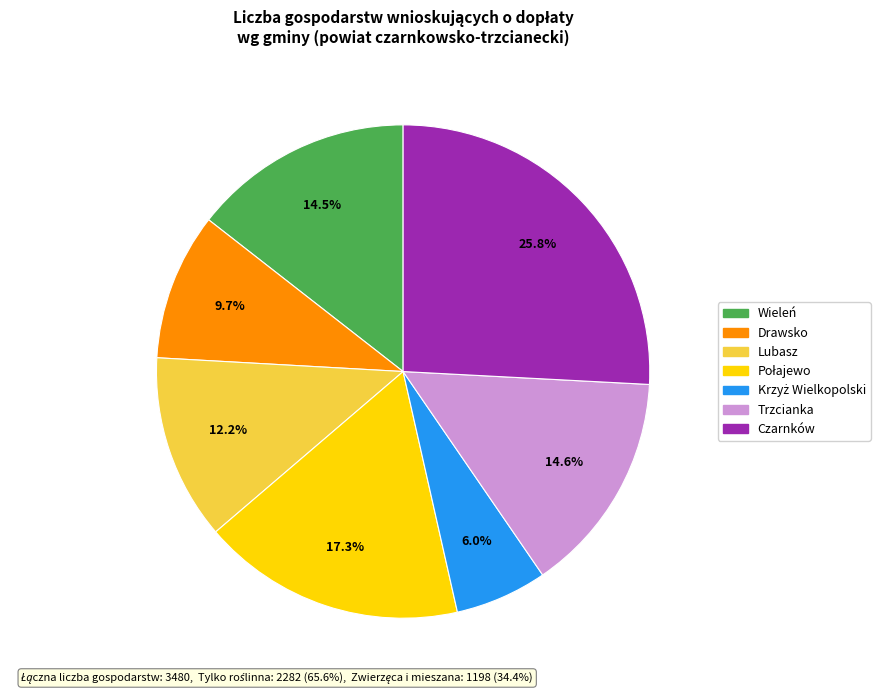

Is it true that Drawsko is 10% of the pie?

True